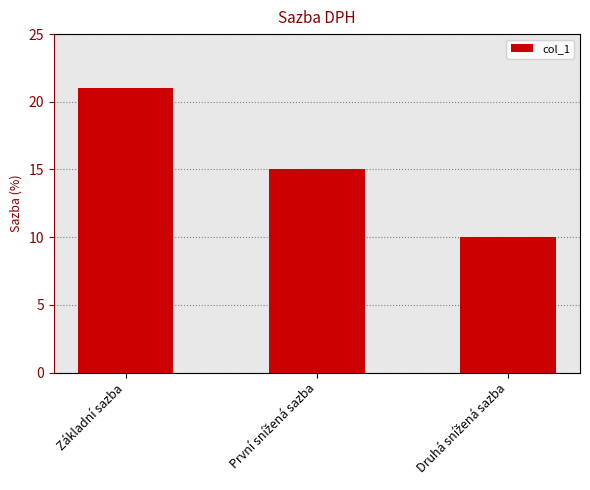

Reading left to right, what are all the values shown in this chart?

21	15	10